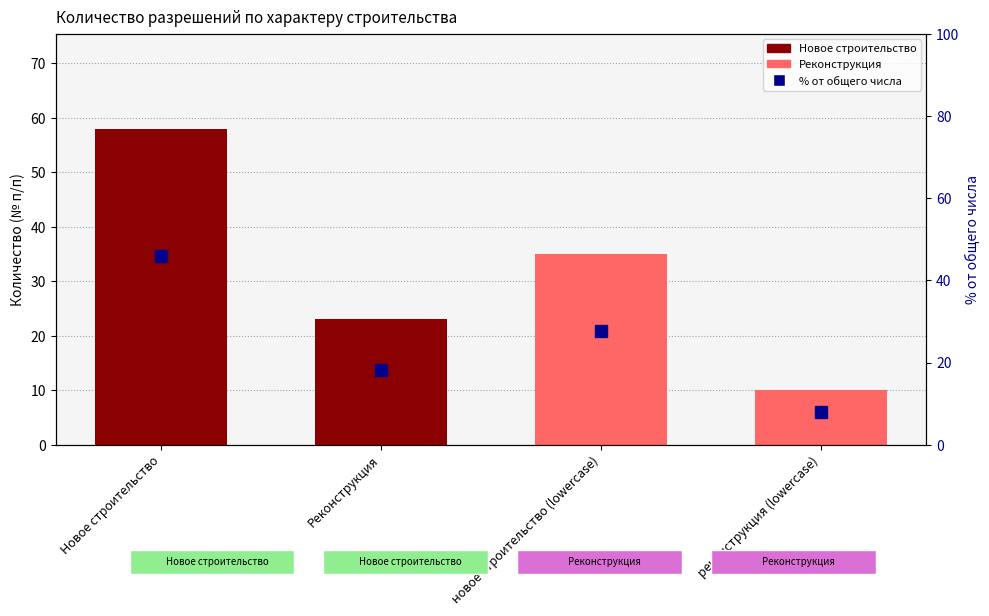

Between Новое строительство and реконструкция (lowercase), which is larger?

Новое строительство